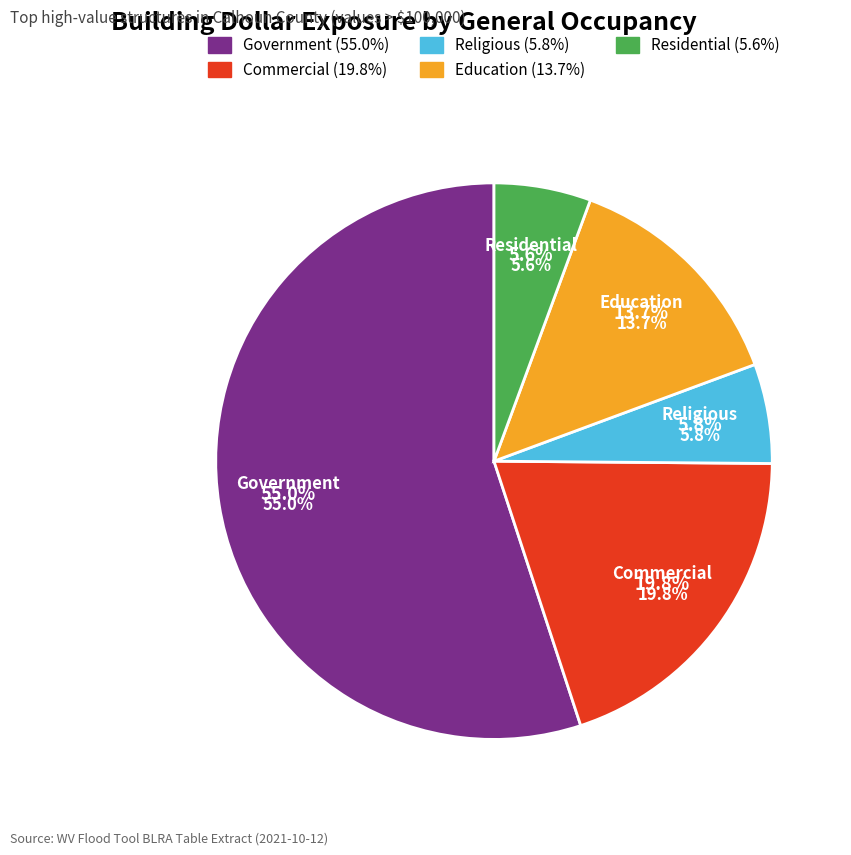

Is there a majority slice in this chart?

No